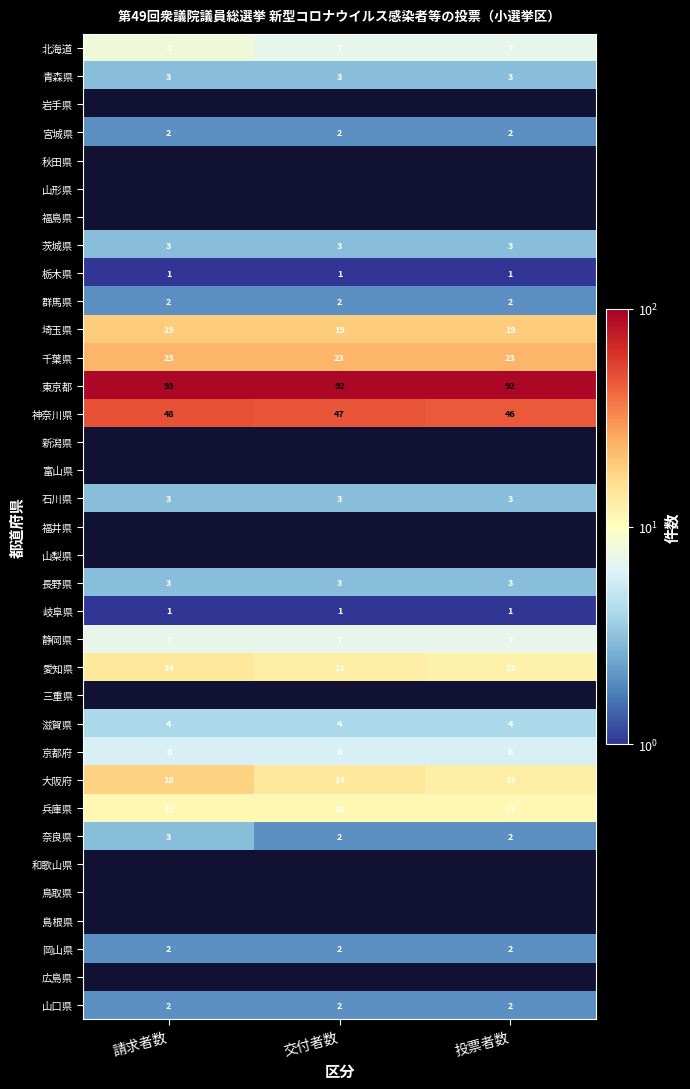

The 岡山県 series shows 2 at 交付者数. True or false?

True